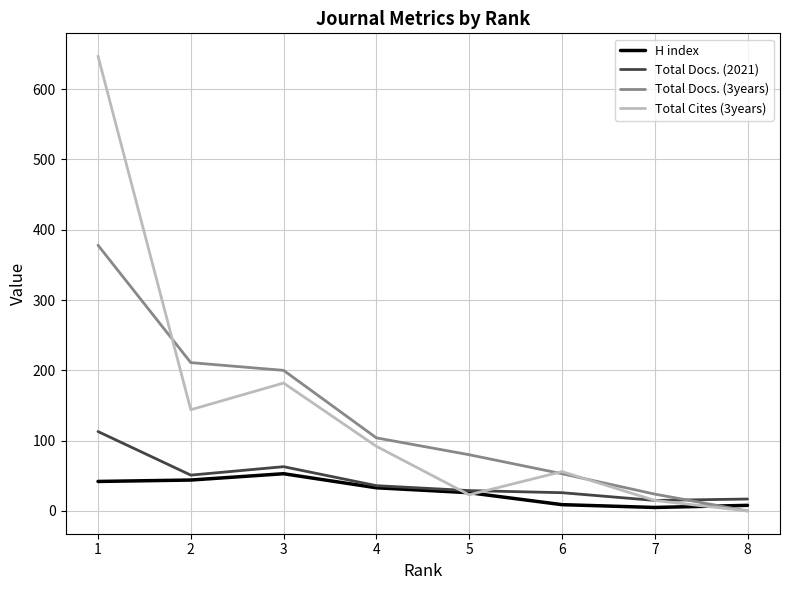

At which label is Total Cites (3years) closest to 323?

3